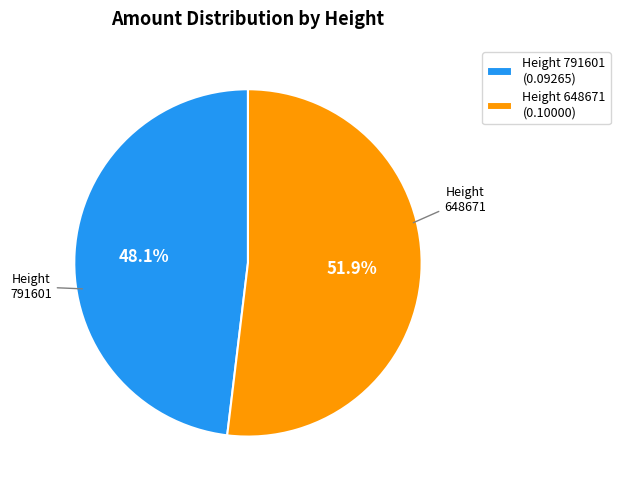

What percentage is NOT represented by Height 791601 (0.09265)?

51.9%